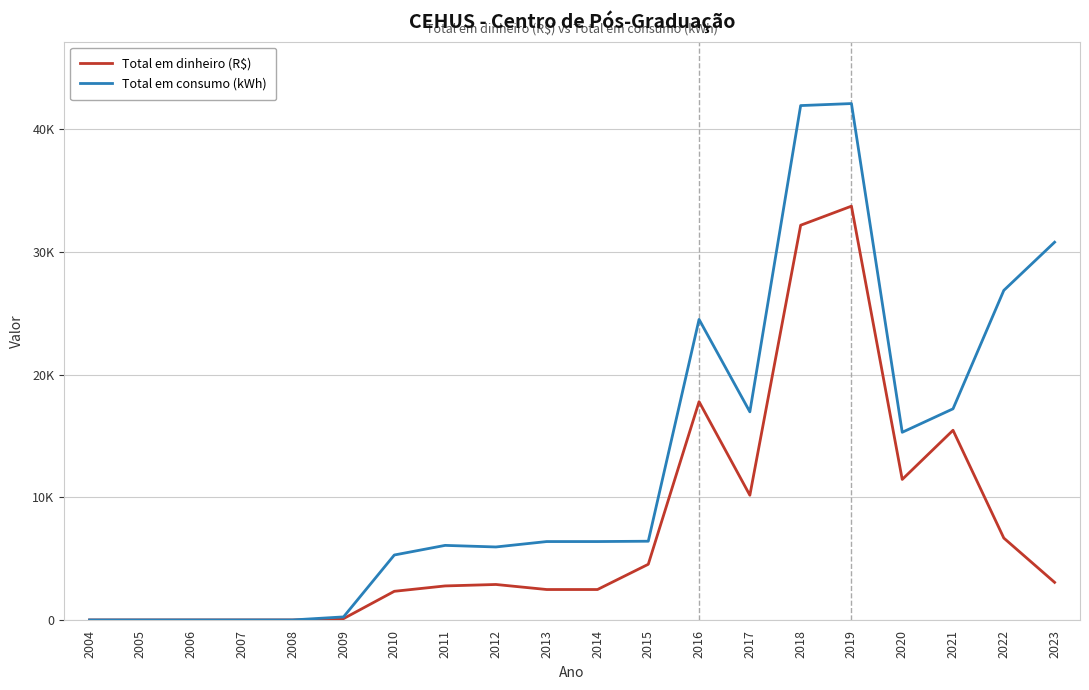

What are all the series names shown in the legend?

Total em dinheiro (R$), Total em consumo (kWh)